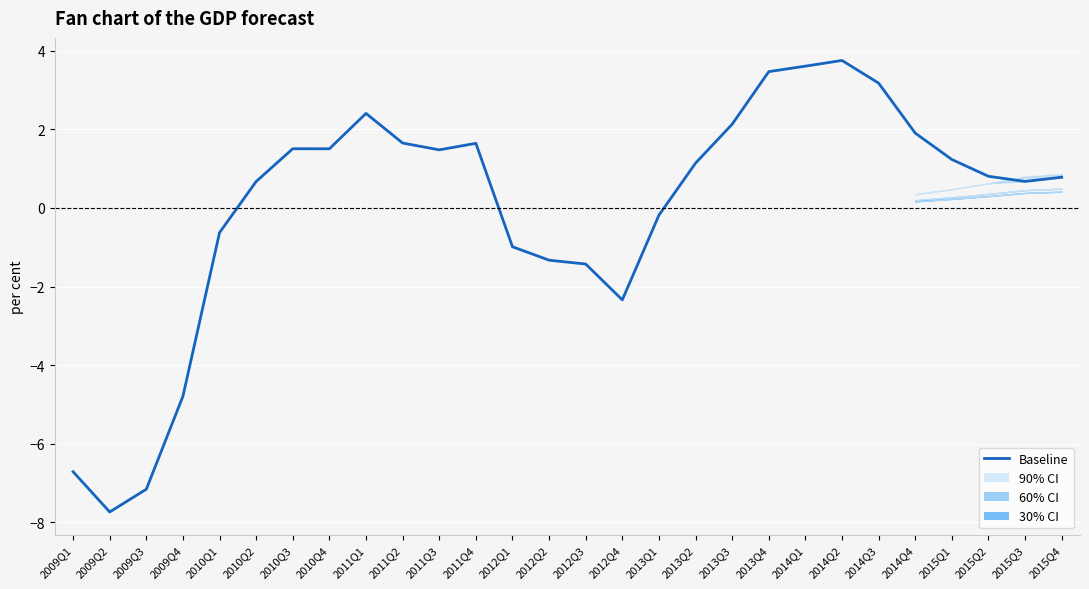

How many values exceed 1?

14